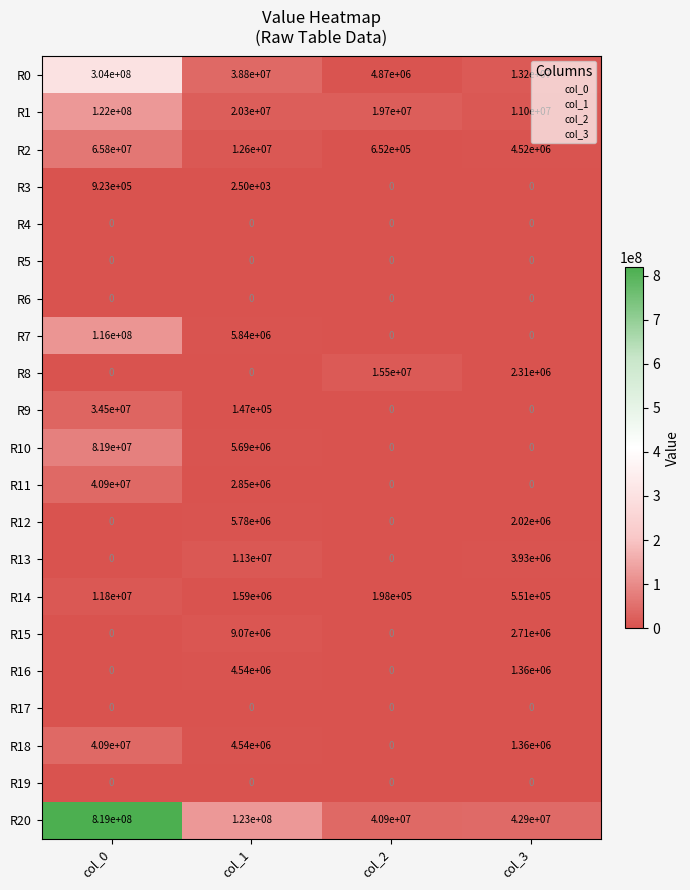

At which category is the sum across all series the highest?

col_0